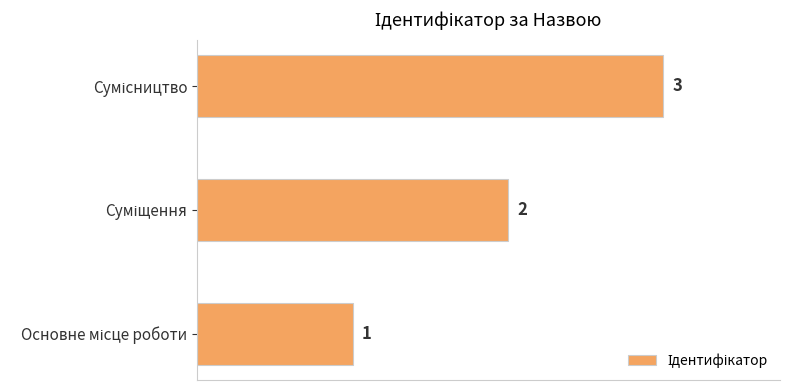

What is the maximum value shown in the chart?

3